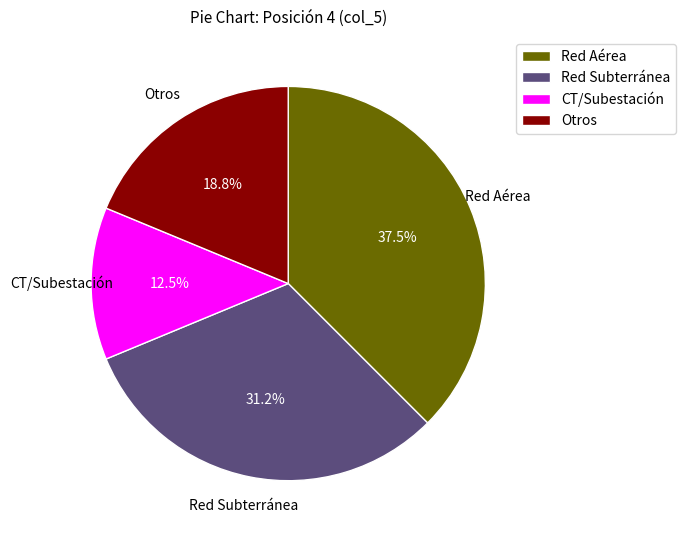

True or false: Red Subterránea accounts for 21% of the total.

False